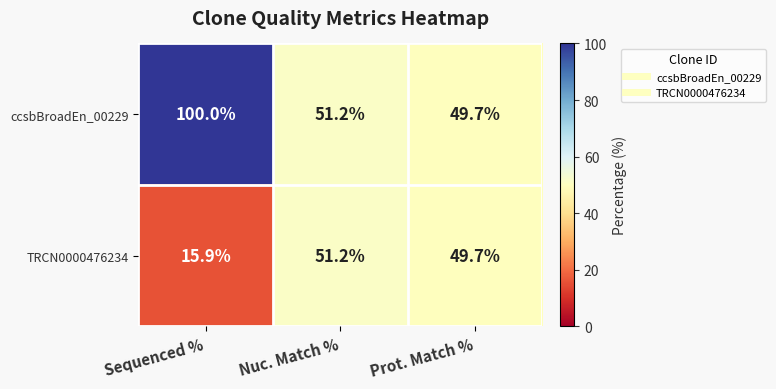

What is the maximum value for TRCN0000476234?

51.2